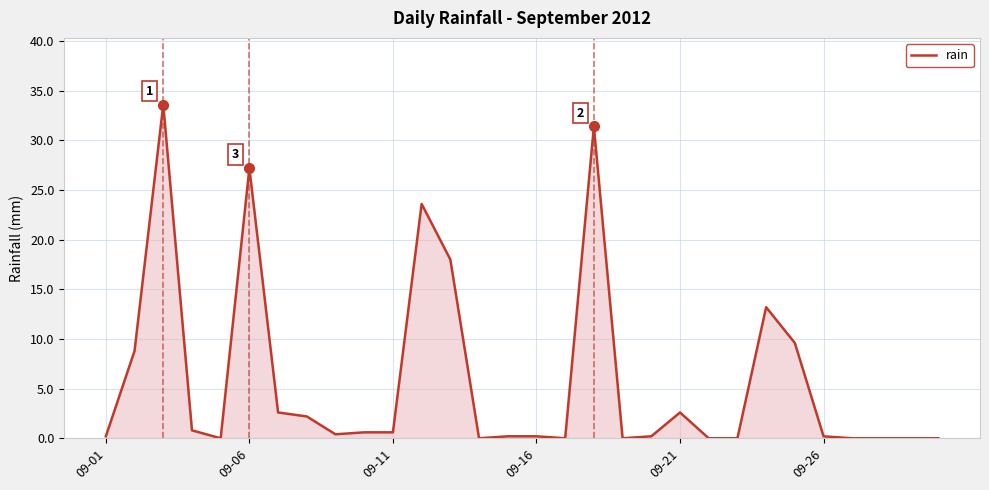

What is the difference between the maximum and minimum values?

33.6